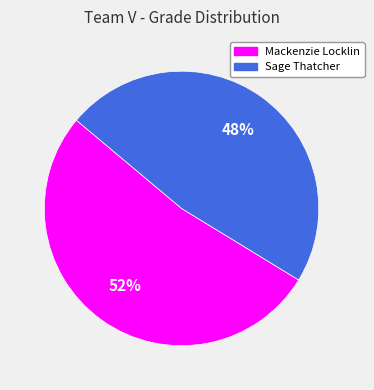

What is the largest slice in the pie chart?

Mackenzie Locklin